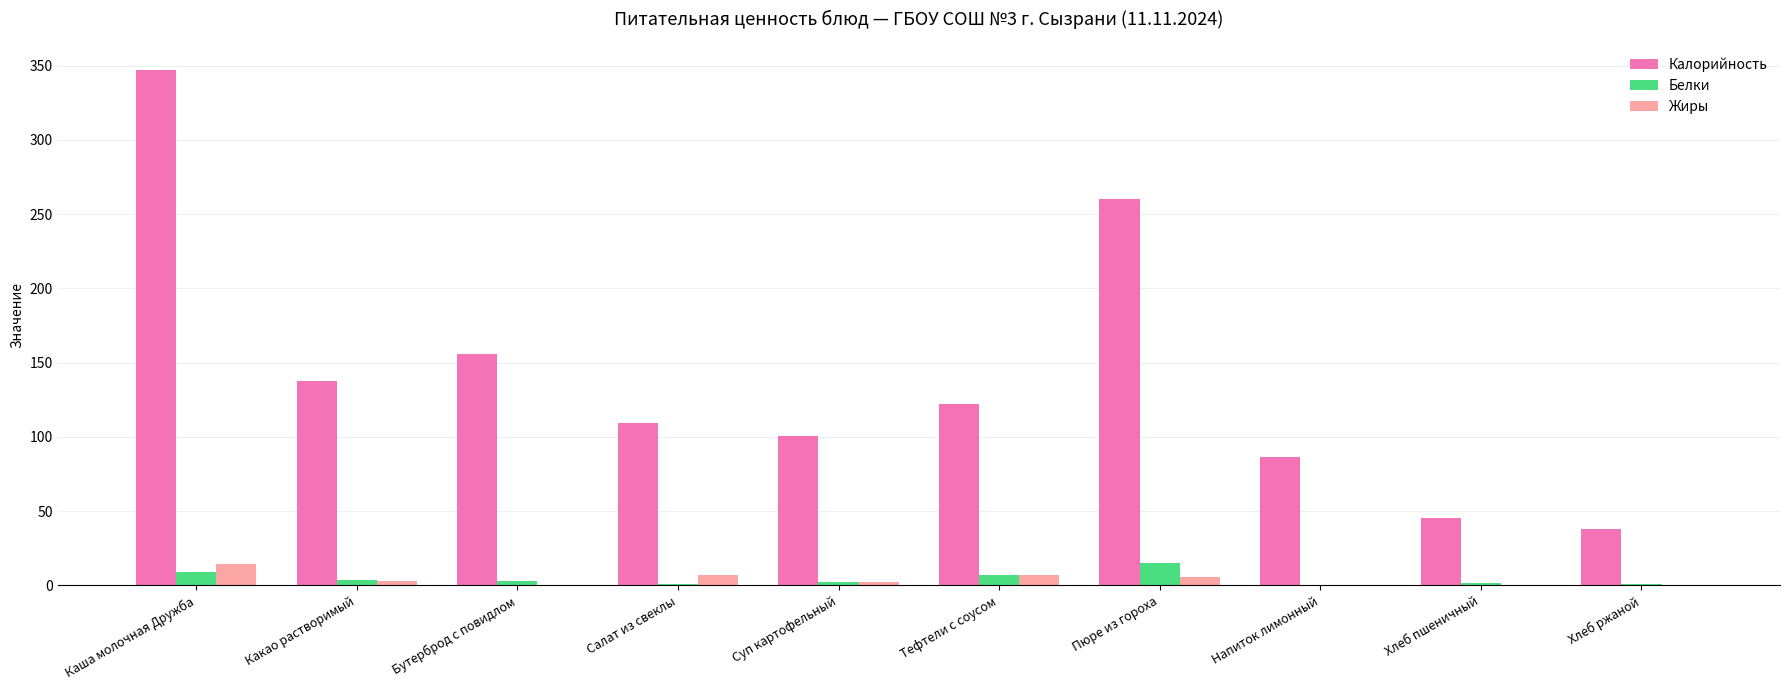

Which series has the largest total across all categories?

Калорийность